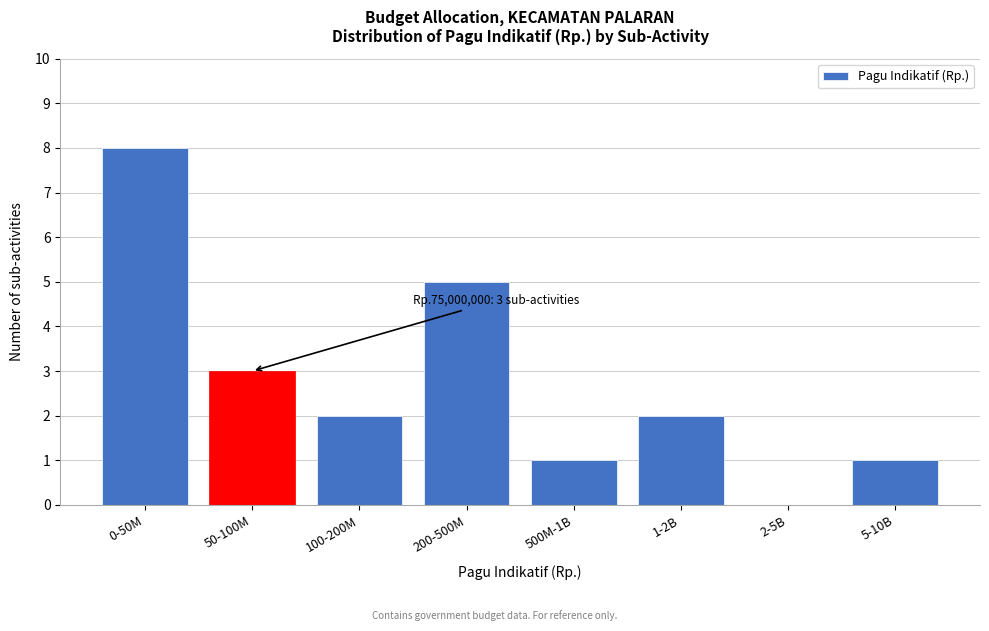

Reading right to left, what are all the values shown in this chart?

5-10B=1	2-5B=0	1-2B=2	500M-1B=1	200-500M=5	100-200M=2	50-100M=3	0-50M=8